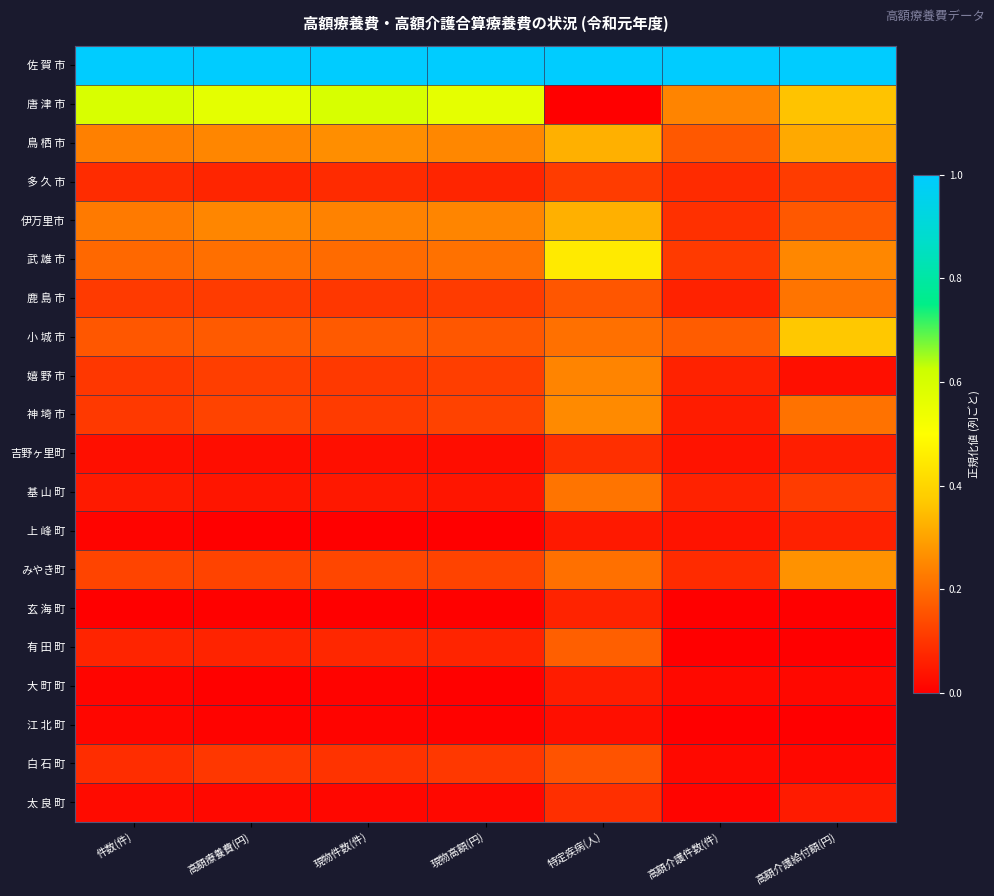

List the series in order of their peak value, highest first.

佐 賀 市, 唐 津 市, 武 雄 市, 小 城 市, 鳥 栖 市, 伊万里市, みやき町, 神 埼 市, 嬉 野 市, 鹿 島 市, 基 山 町, 有 田 町, 白 石 町, 多 久 市, 吉野ヶ里町, 太 良 町, 玄 海 町, 上 峰 町, 大 町 町, 江 北 町